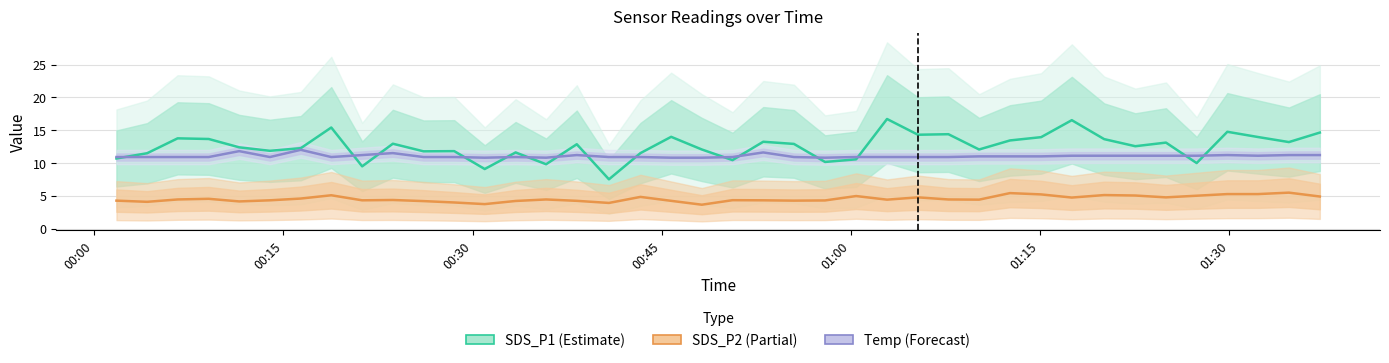

Between which two adjacent categories do Temp and SDS_P1 first intersect?

00:00 and 00:15